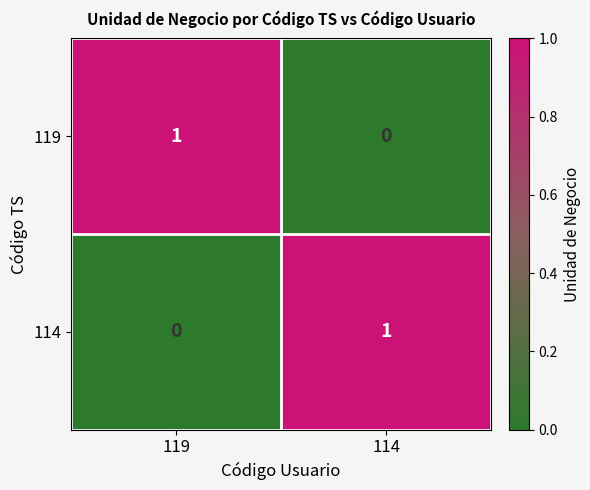

Rank the series at 114 from highest to lowest value.

114, 119